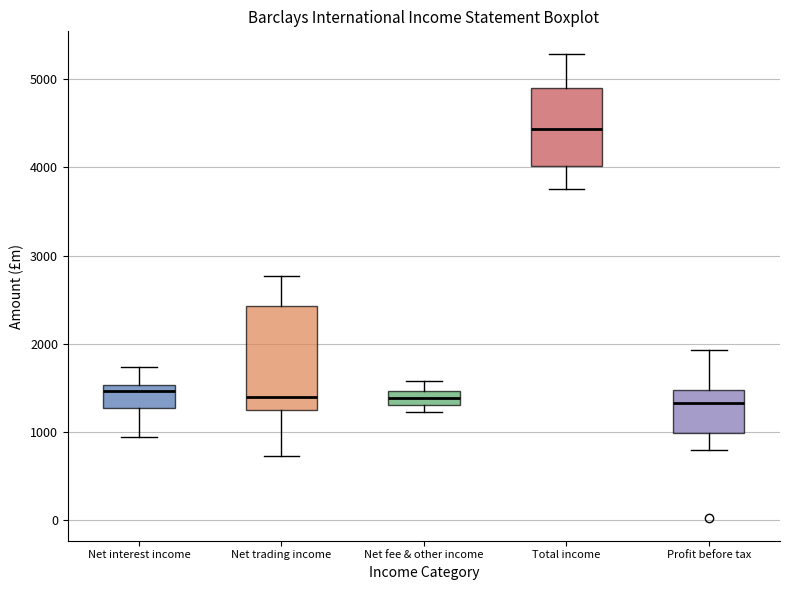

Where is the lower edge of the box for Net interest income on the y-axis? The values are not printed on the chart, so give them approximately, as read against the axis.

1300